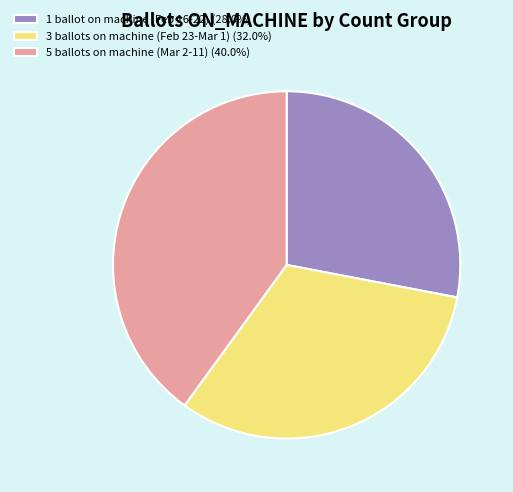

How many slices are in this pie chart?

3